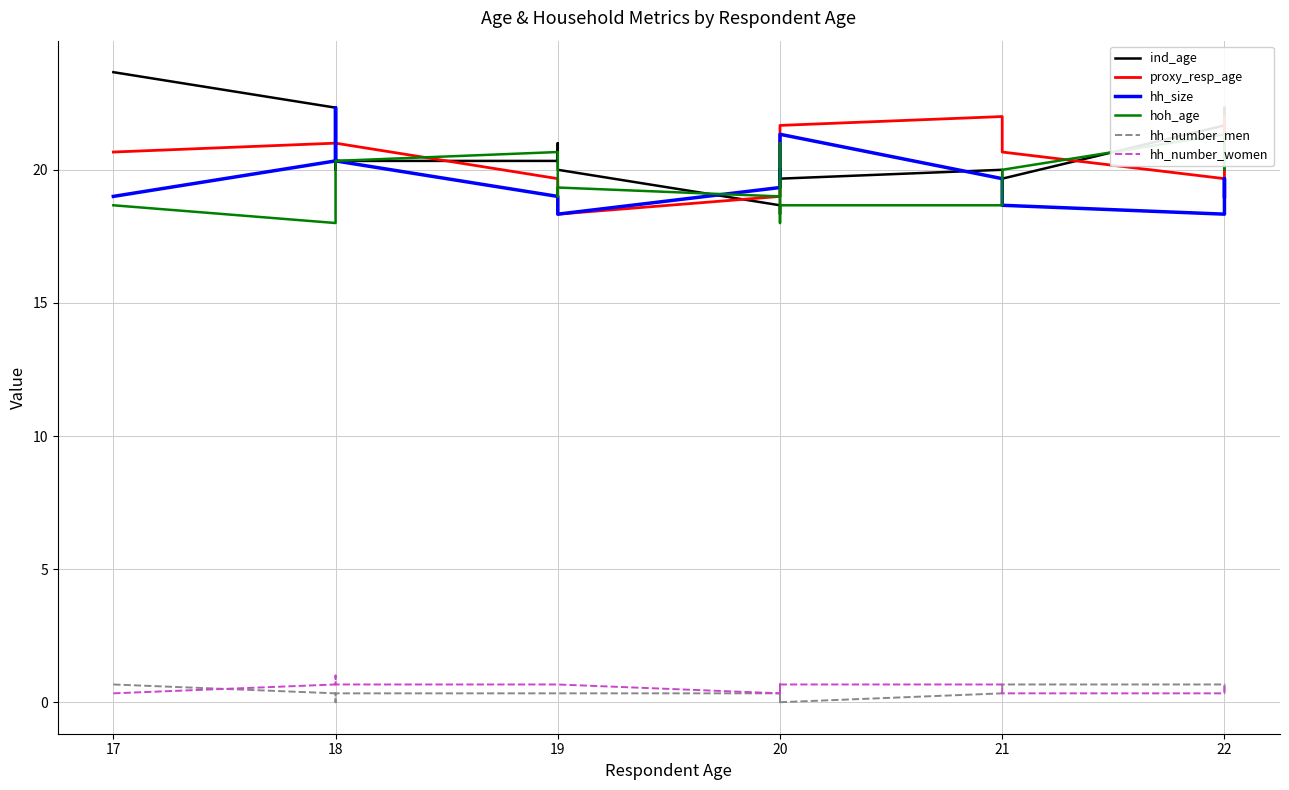

List the series in order of their peak value, highest first.

ind_age, hh_size, proxy_resp_age, hoh_age, hh_number_women, hh_number_men